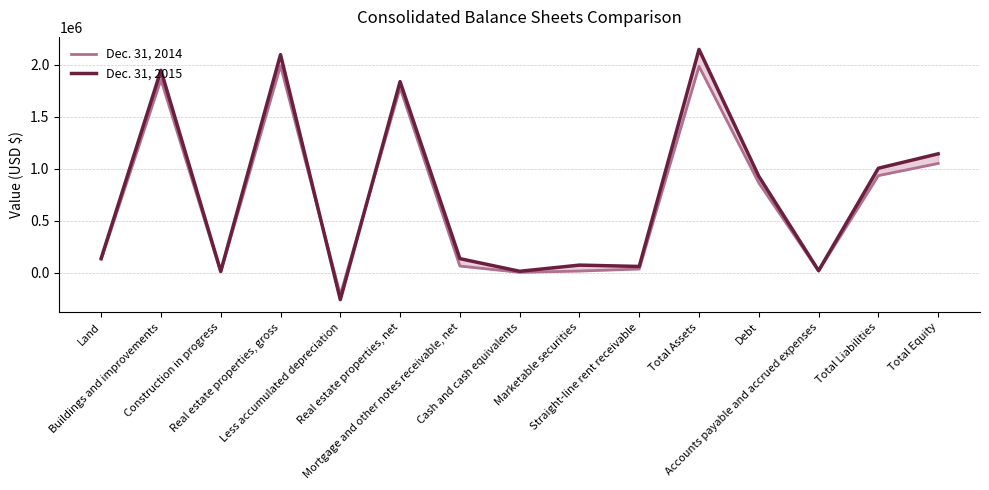

How many values in the Dec. 31, 2014 series are below 127566?

7